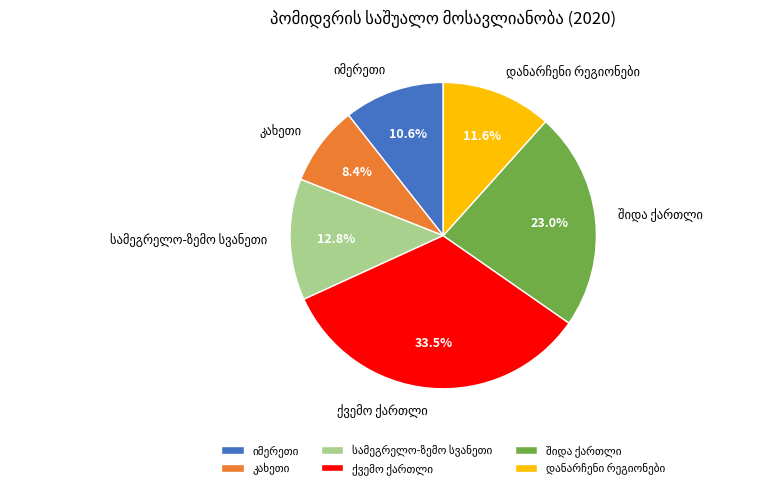

Is there a majority slice in this chart?

No